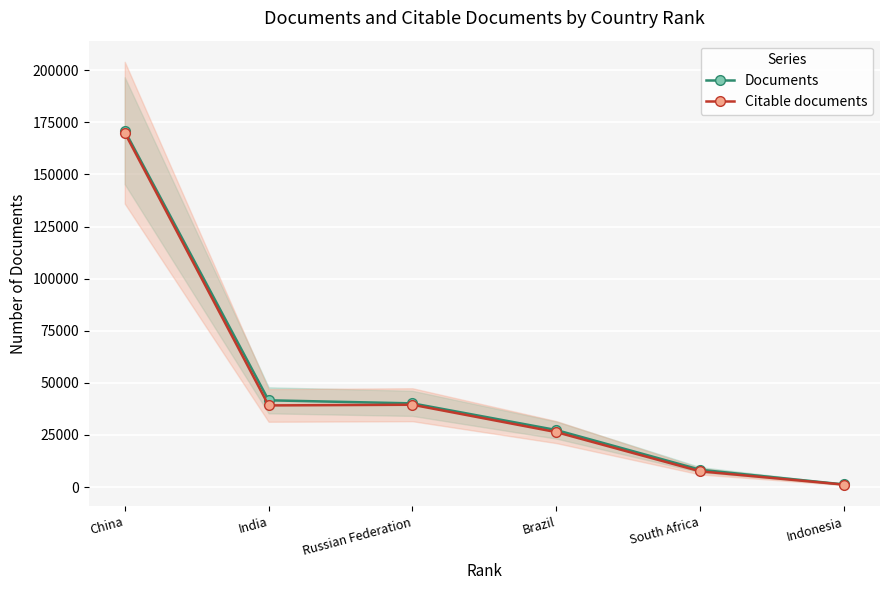

What is the total value across all series at Indonesia?

2451